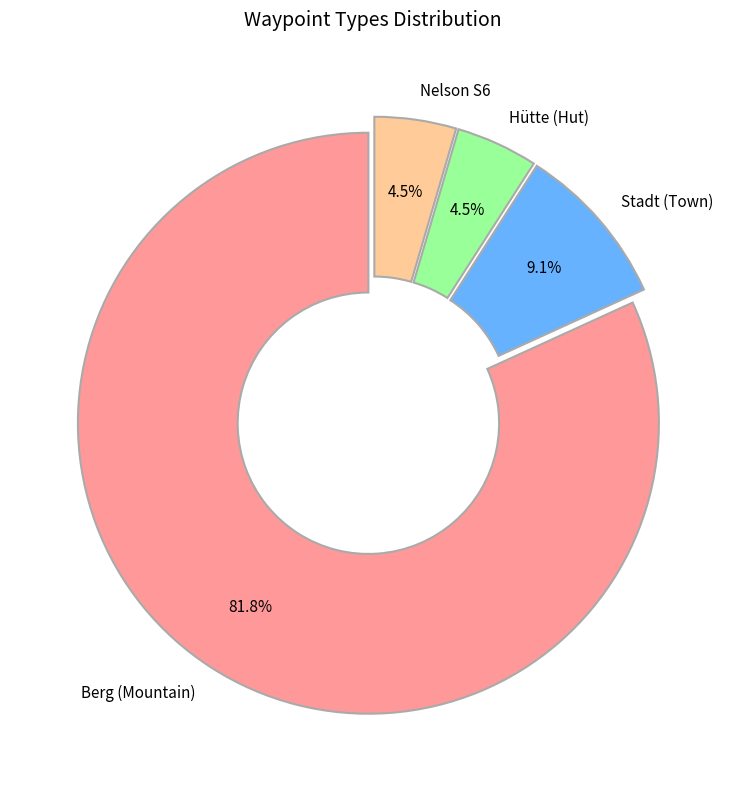

Do Berg (Mountain) and Stadt (Town) together represent more than half of the pie?

Yes